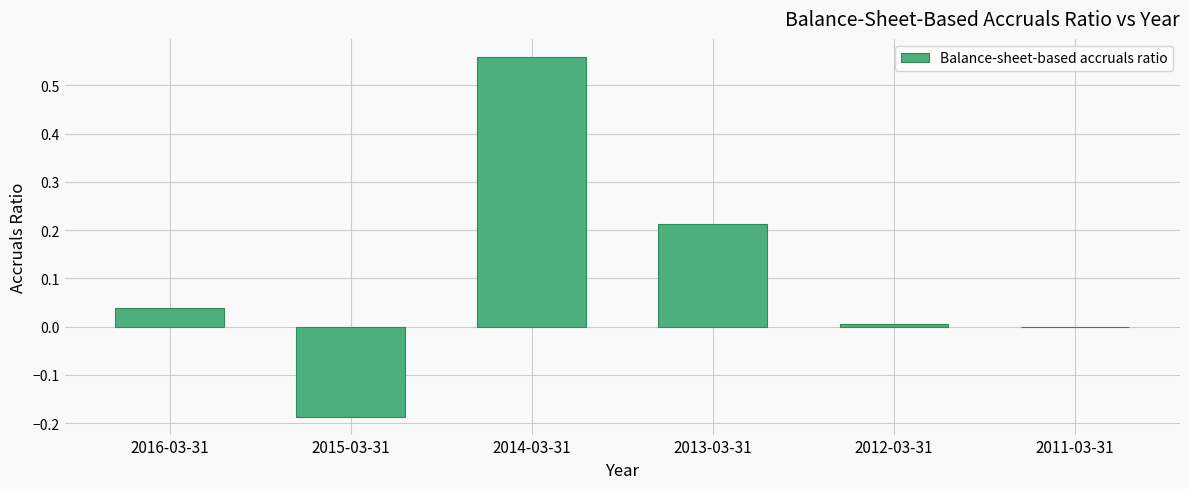

Between 2016-03-31 and 2011-03-31, which is larger?

2016-03-31